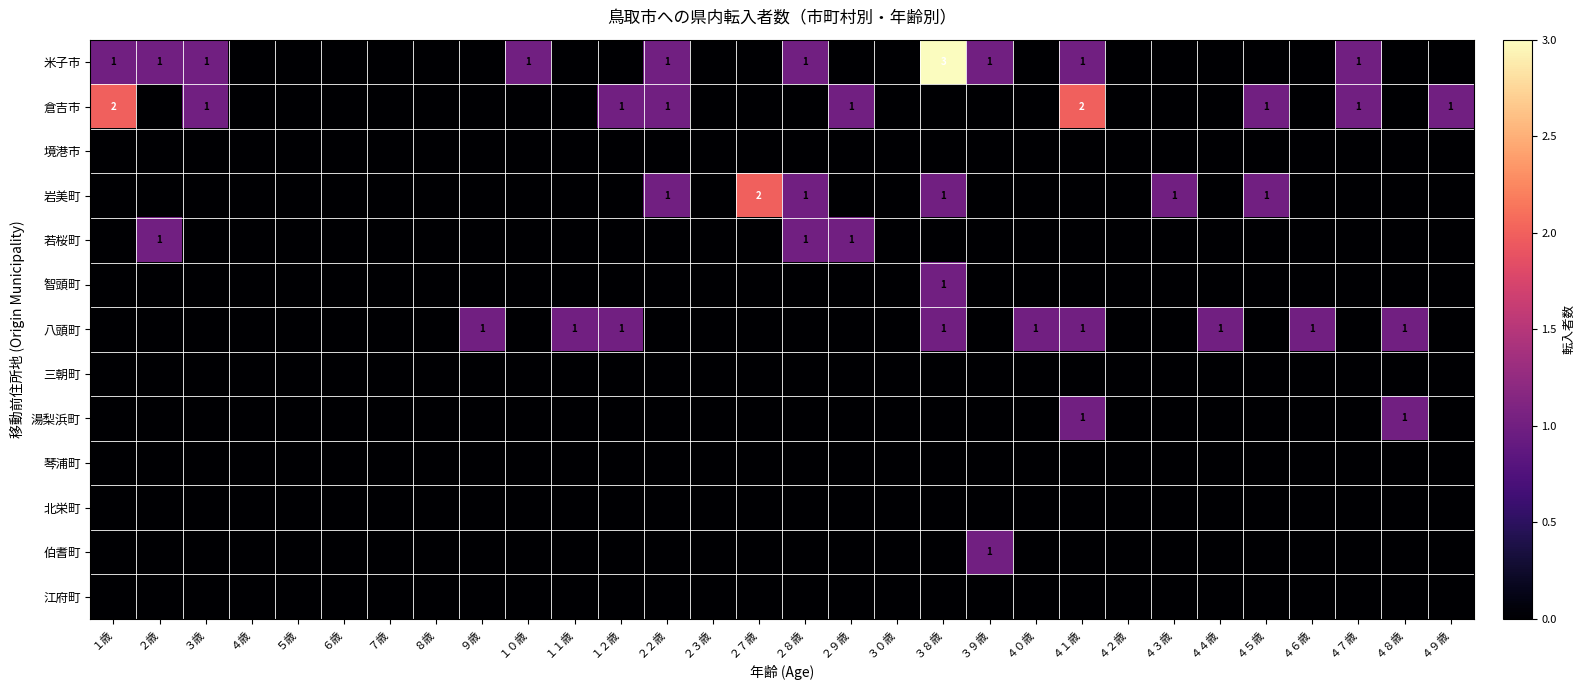

Which category has the lowest value across all series?

４歳